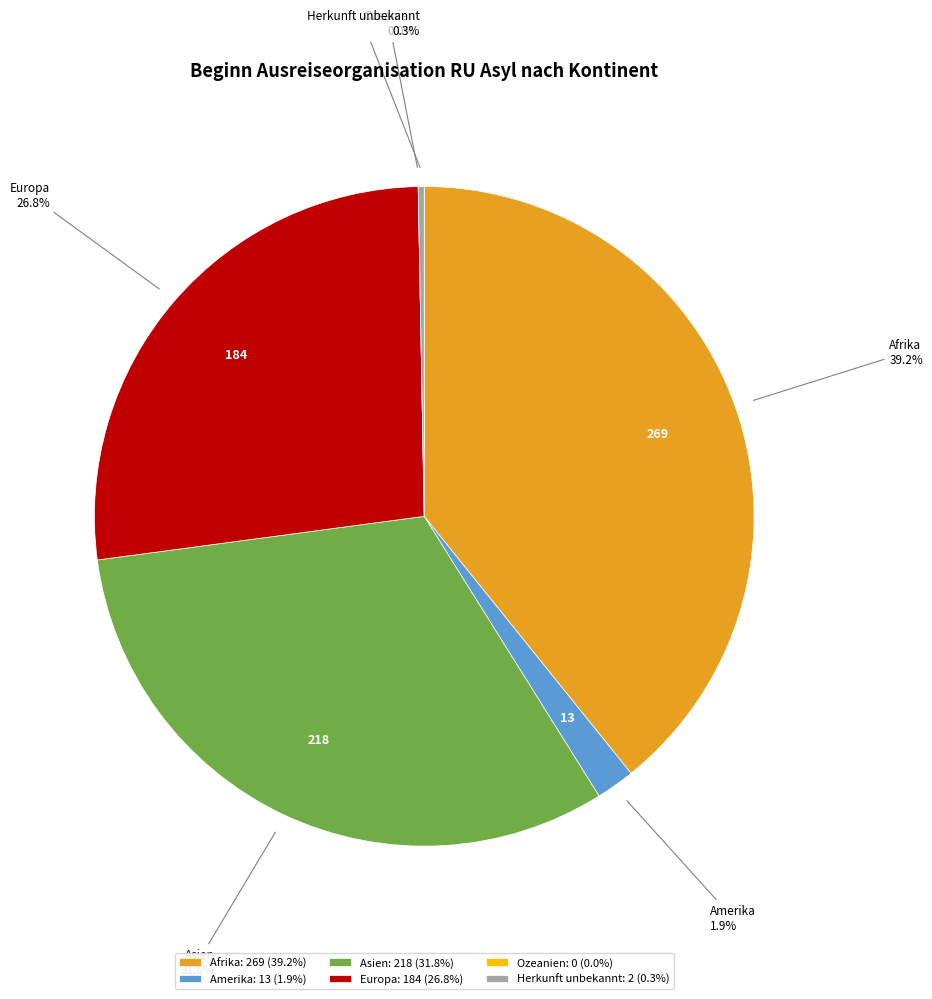

What is the smallest slice in the pie chart?

Ozeanien